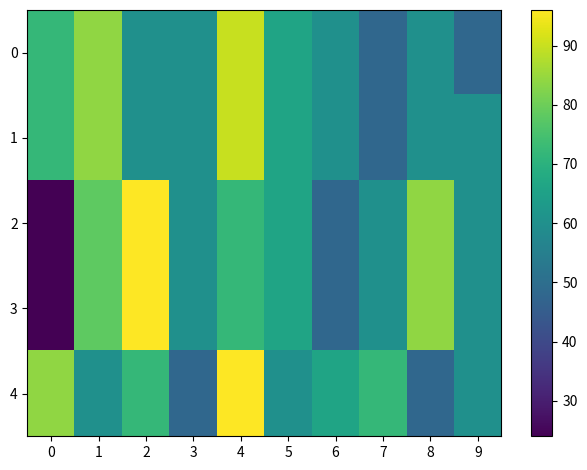

Rank the series at 0 from lowest to highest value.

2, 3, 0, 1, 4